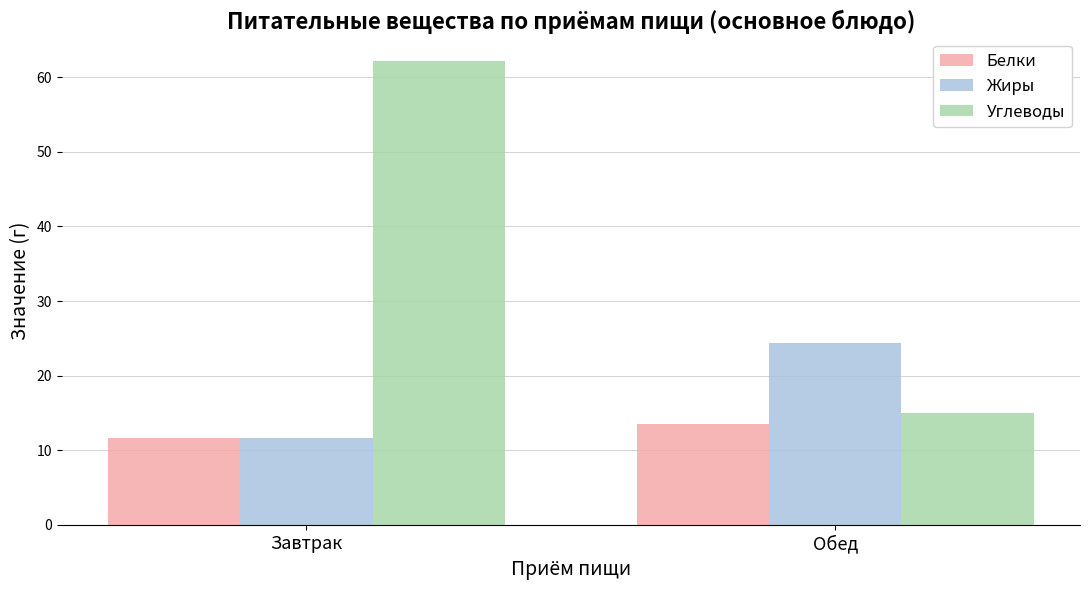

At Обед, list the series in order from largest to smallest.

Жиры, Углеводы, Белки